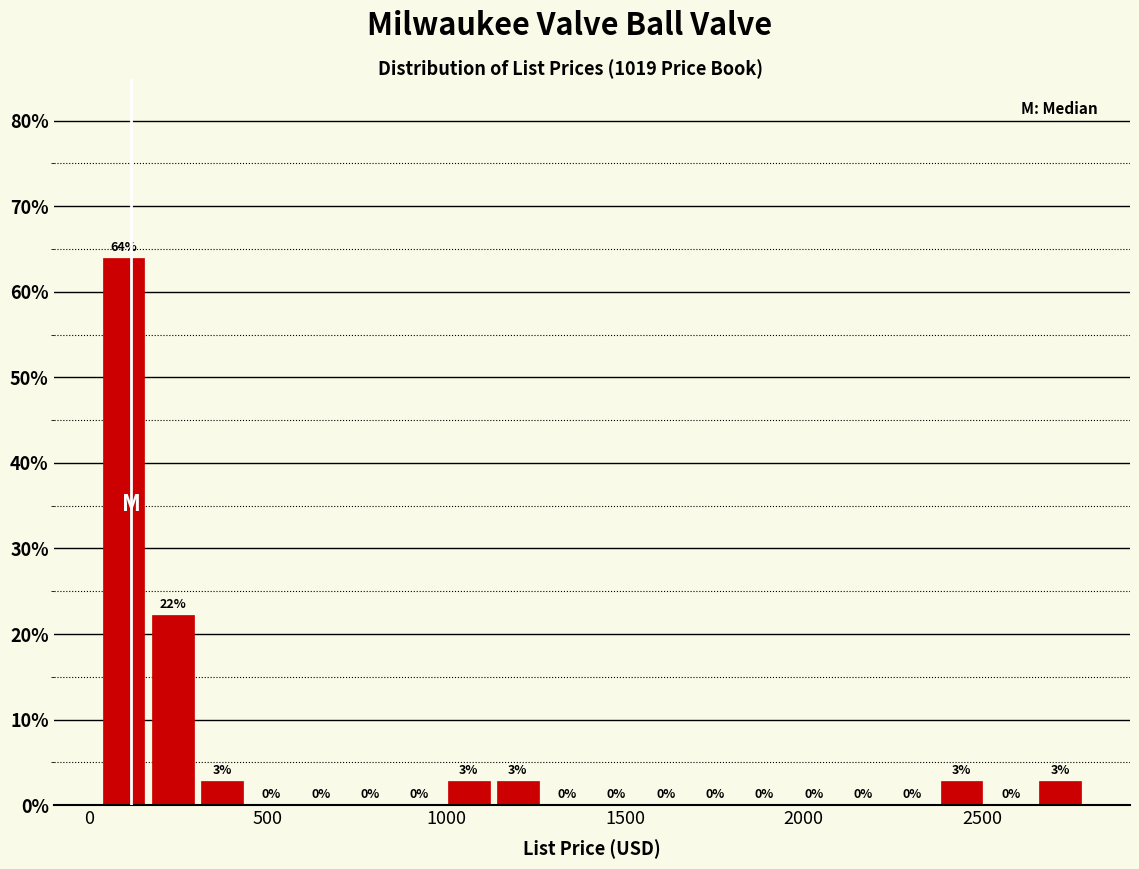

Around what value on the x-axis is the tallest bar? Give the approximate position of its centre, as read against the axis.

100